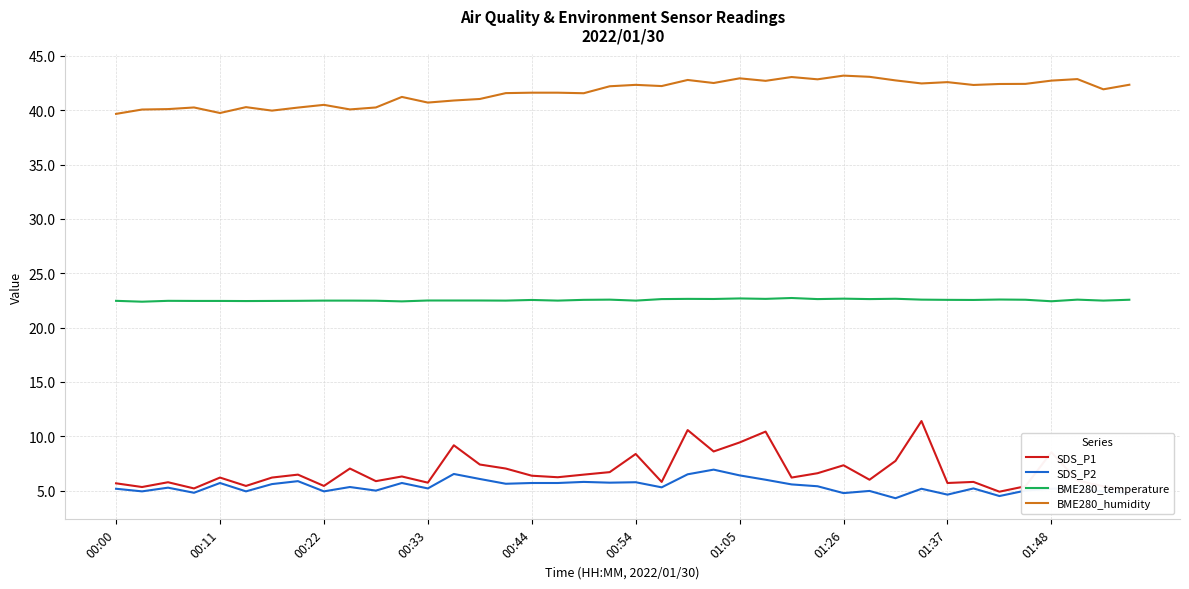

Which series has the widest spread of values?

SDS_P1